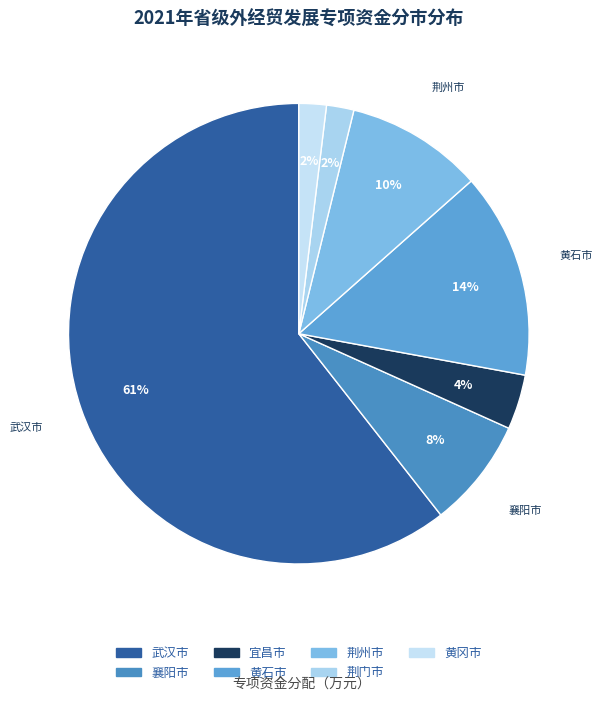

How many slices are in this pie chart?

7